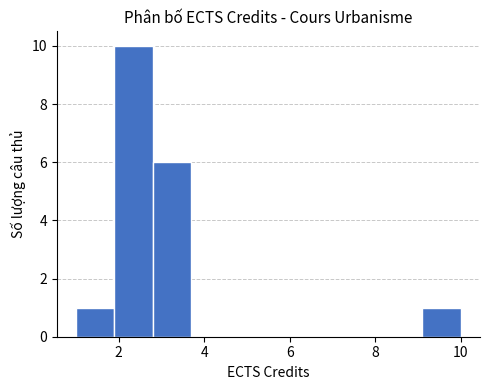

Which range on the x-axis has the tallest bar?

1.9 to 2.8